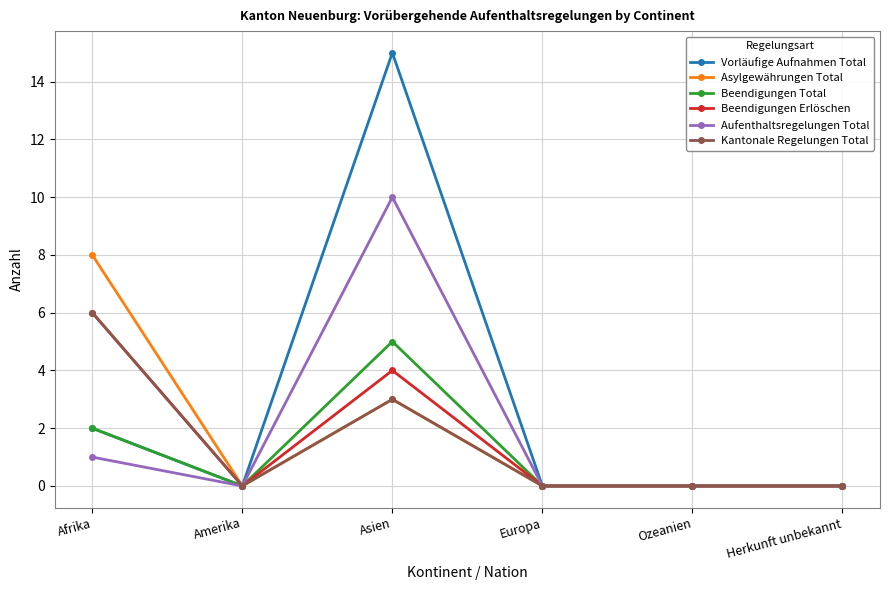

Reading left to right, what are all the values shown in this chart?

Vorläufige Aufnahmen Total: Afrika=2	Amerika=0	Asien=15	Europa=0	Ozeanien=0	Herkunft unbekannt=0
Asylgewährungen Total: Afrika=8	Amerika=0	Asien=3	Europa=0	Ozeanien=0	Herkunft unbekannt=0
Beendigungen Total: Afrika=2	Amerika=0	Asien=5	Europa=0	Ozeanien=0	Herkunft unbekannt=0
Beendigungen Erlöschen: Afrika=6	Amerika=0	Asien=4	Europa=0	Ozeanien=0	Herkunft unbekannt=0
Aufenthaltsregelungen Total: Afrika=1	Amerika=0	Asien=10	Europa=0	Ozeanien=0	Herkunft unbekannt=0
Kantonale Regelungen Total: Afrika=6	Amerika=0	Asien=3	Europa=0	Ozeanien=0	Herkunft unbekannt=0